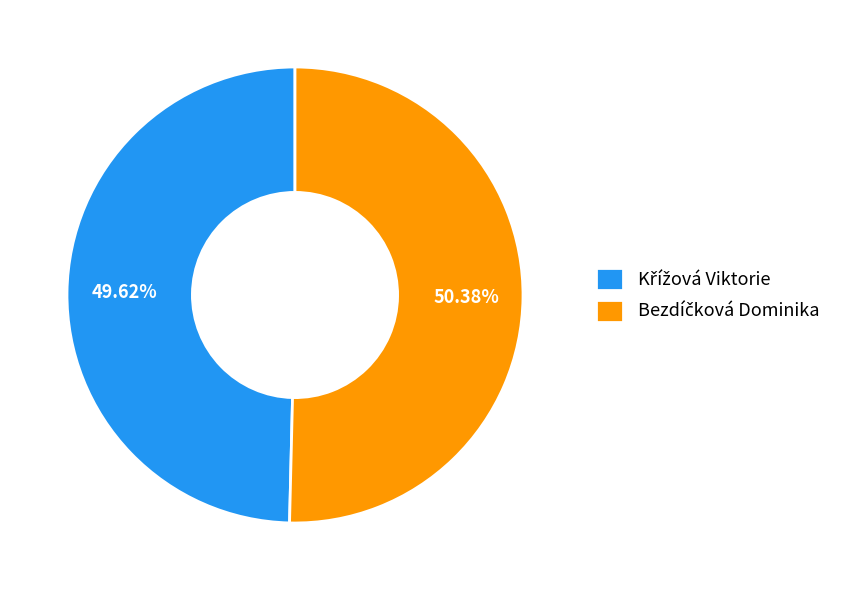

Does any single category account for the majority?

Yes